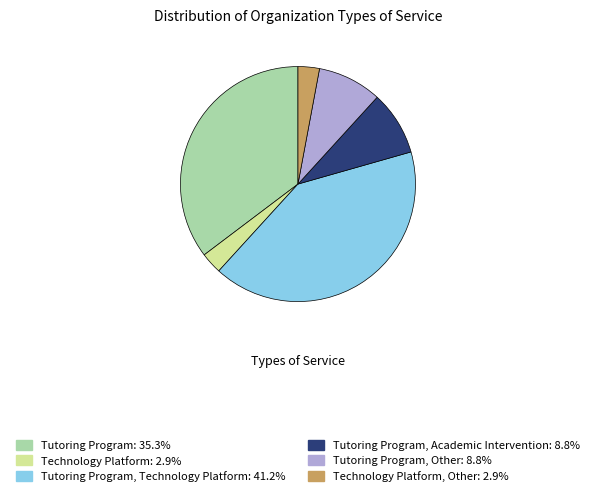

Is the sum of Tutoring Program, Academic Intervention: 8.8% and Technology Platform: 2.9% greater than half?

No